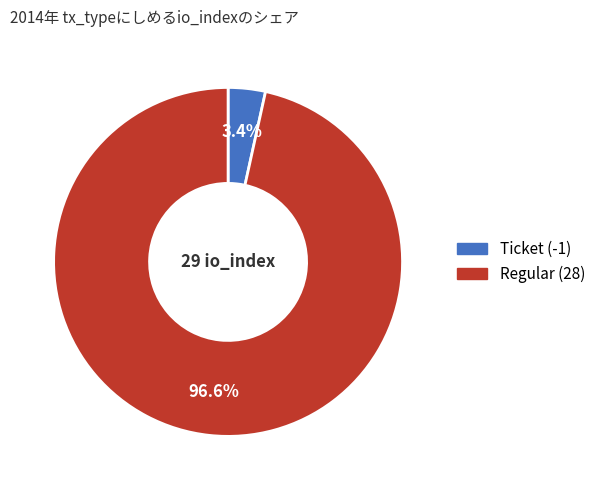

What is the smallest slice in the pie chart?

Ticket (-1)